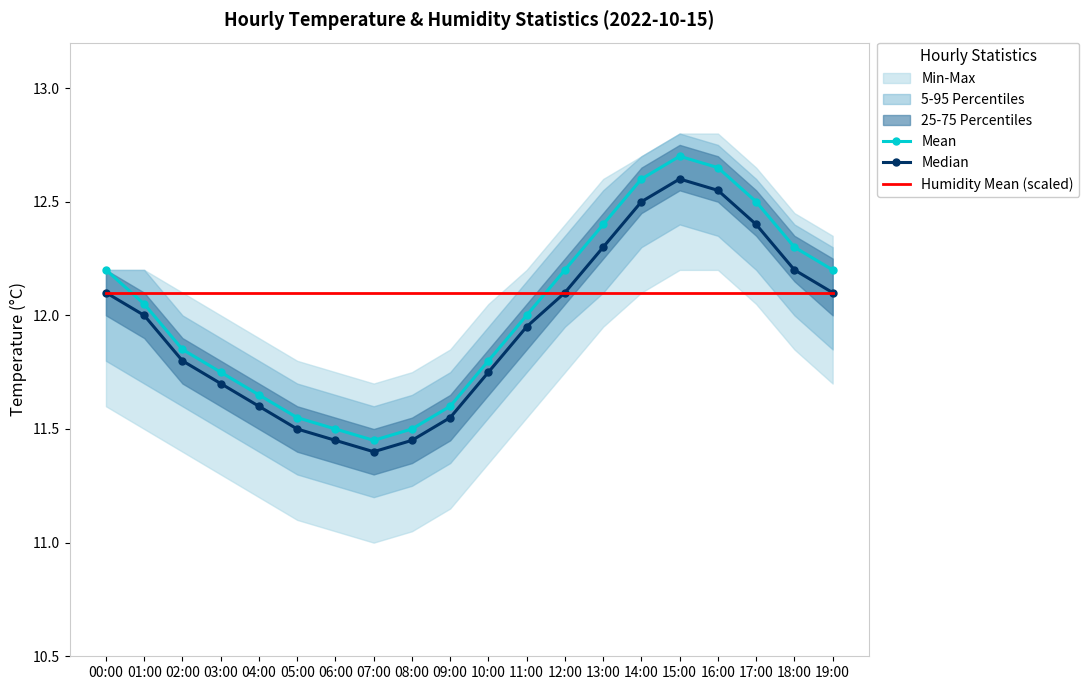

What is the label of the 3rd point from the left?

02:00